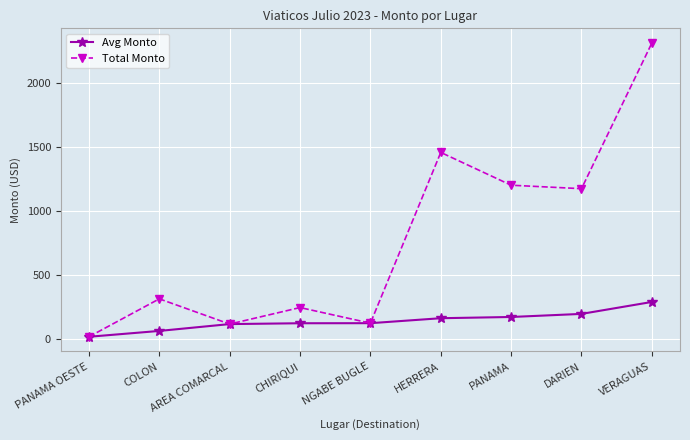

Rank the series by their maximum value, from lowest to highest.

Avg Monto, Total Monto